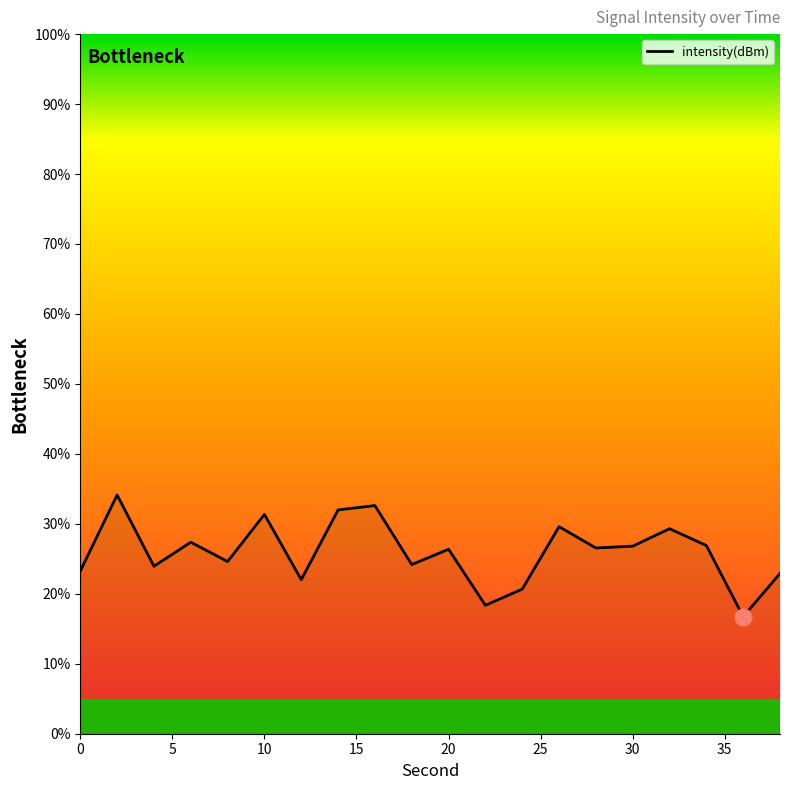

What is the smallest value displayed?

16.7